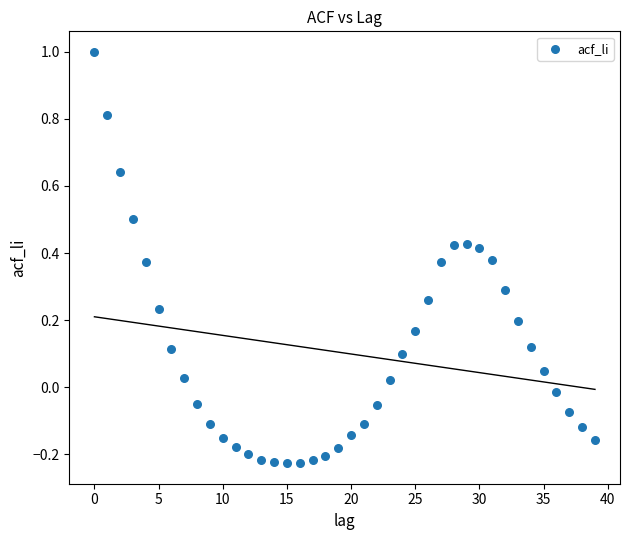

What is the range of Y values (max minus min)?

1.2